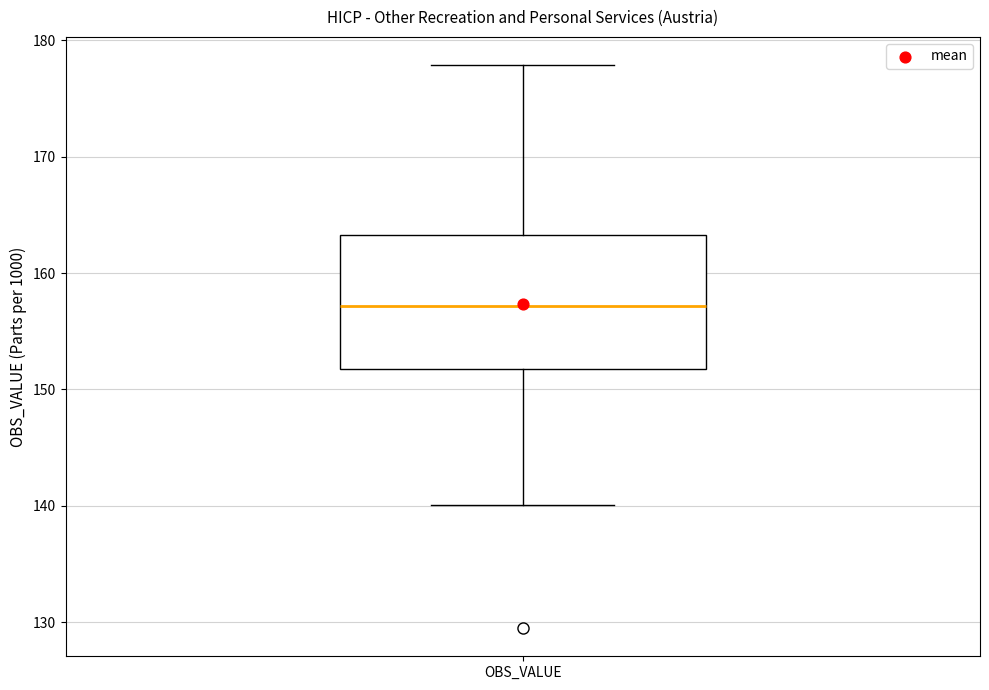

Transcribe this box plot: give where the median line is, the range the box spans, and where the two whiskers end, as read against the y-axis. The values are not printed on the chart, so give them approximately, as read against the axis.

median 157, box 152 to 163, whiskers 140 to 178